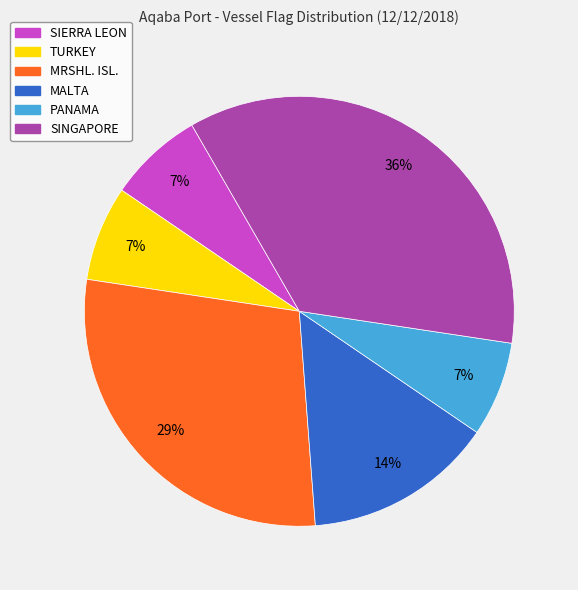

To the nearest percent, what is the average slice percentage?

17%